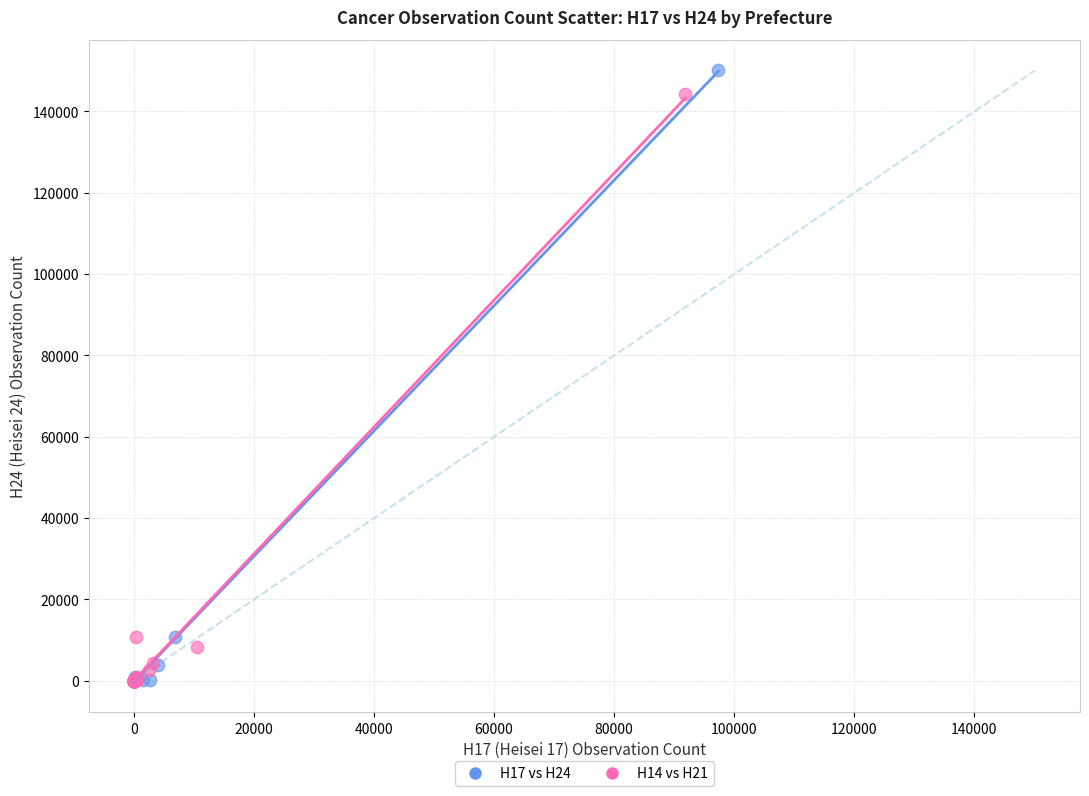

Which series has the widest spread of Y values?

H17 vs H24